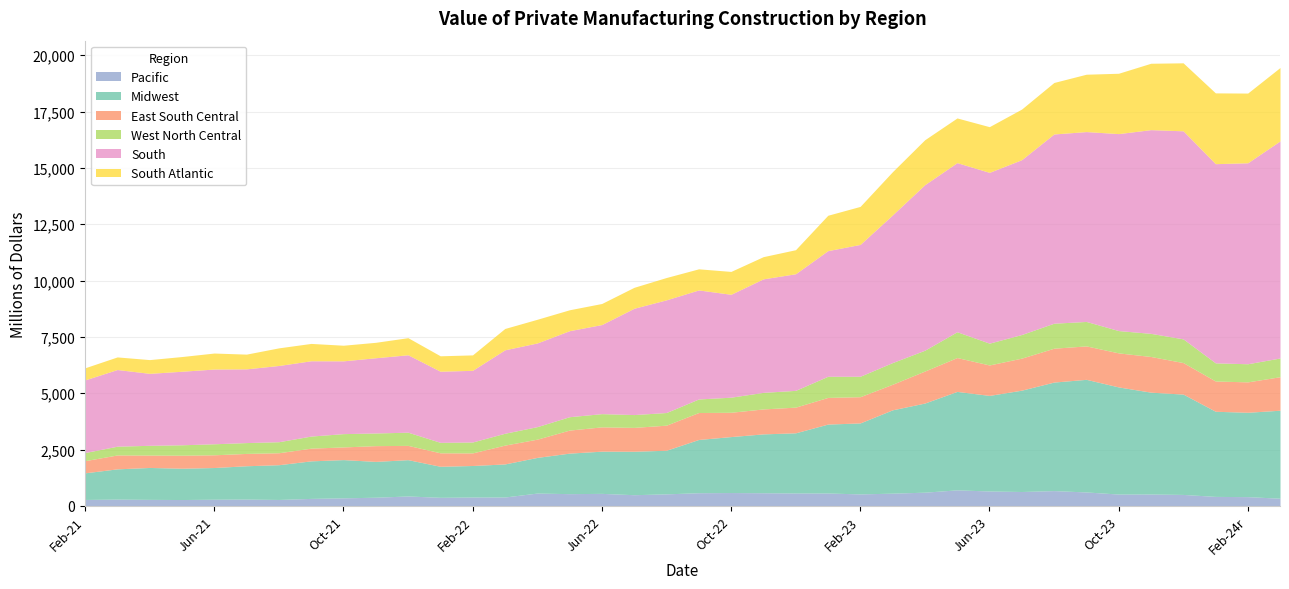

Is the value of East South Central at Oct-23 greater than the value of Midwest at Nov-21?

No